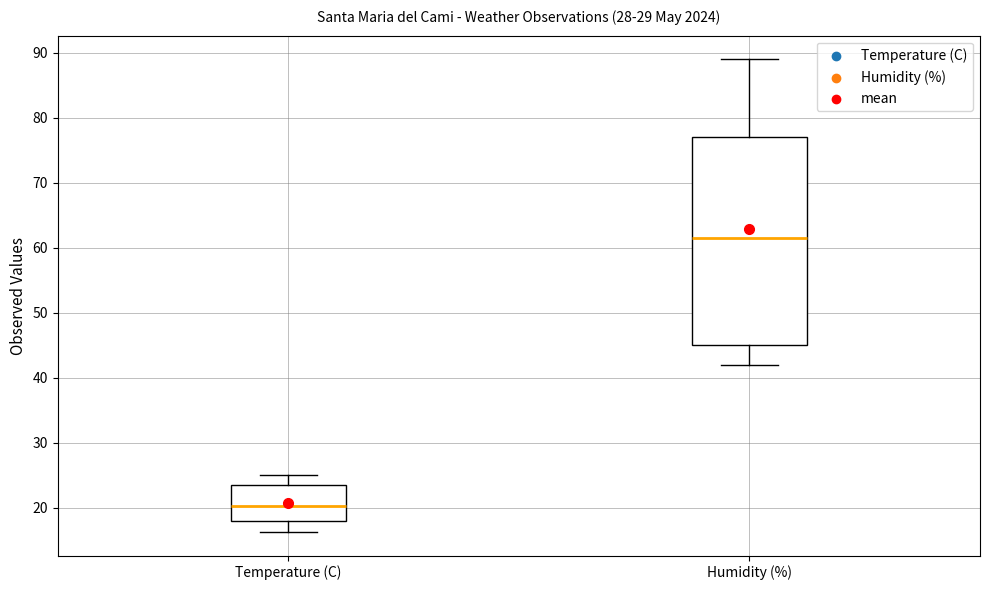

Reading left to right, transcribe this box plot: for each box, give where its median line is, the range the box spans, and where its two whiskers end, as read against the y-axis. The values are not printed on the chart, so give them approximately, as read against the axis.

Temperature (C): median 20, box 18 to 23, whiskers 16 to 25
Humidity (%): median 62, box 45 to 77, whiskers 42 to 89